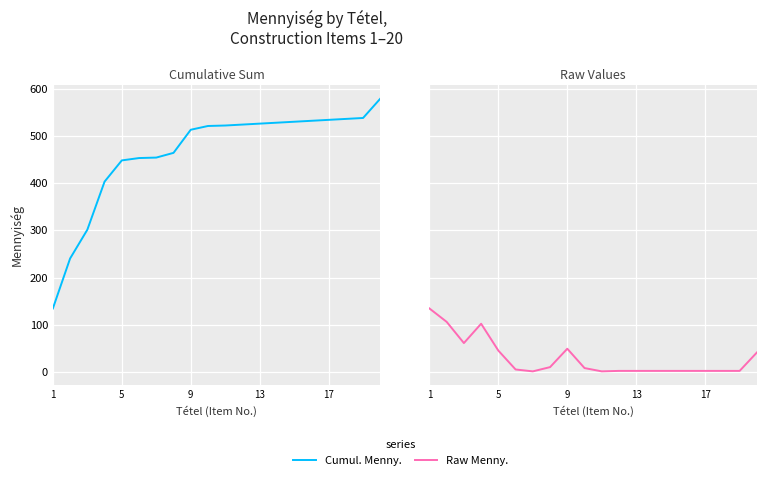

True or false: Raw Menny. and Cumul. Menny. intersect in this chart.

False